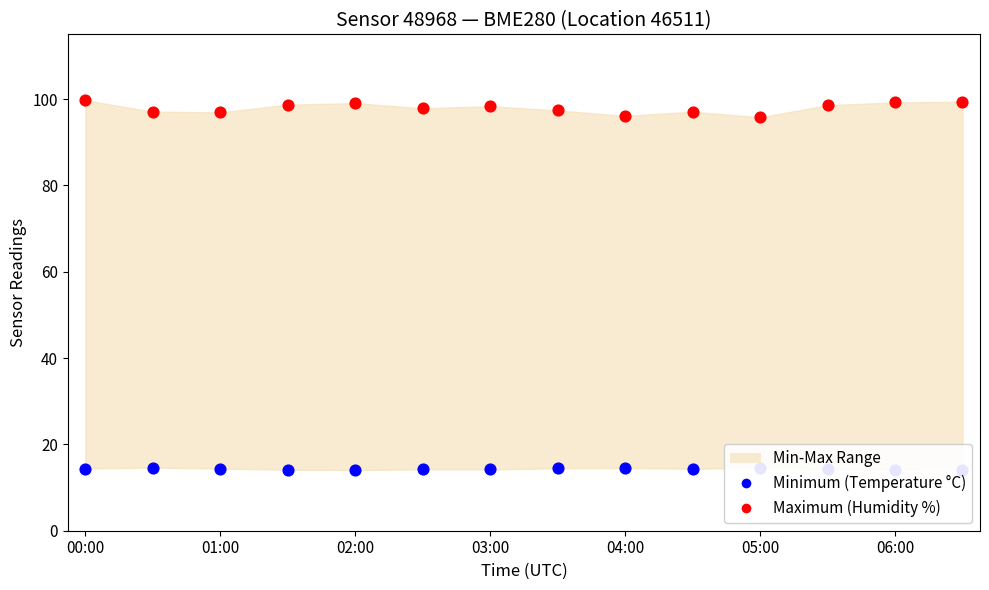

Which series has the largest total across all categories?

Maximum (Humidity %)